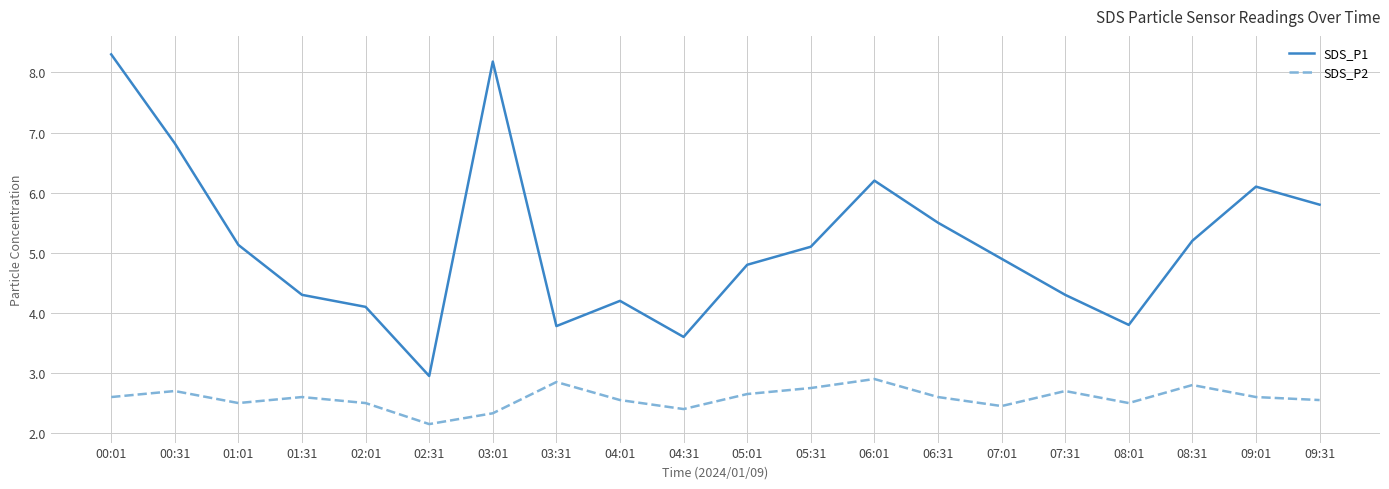

Does the chart have visible grid lines?

Yes